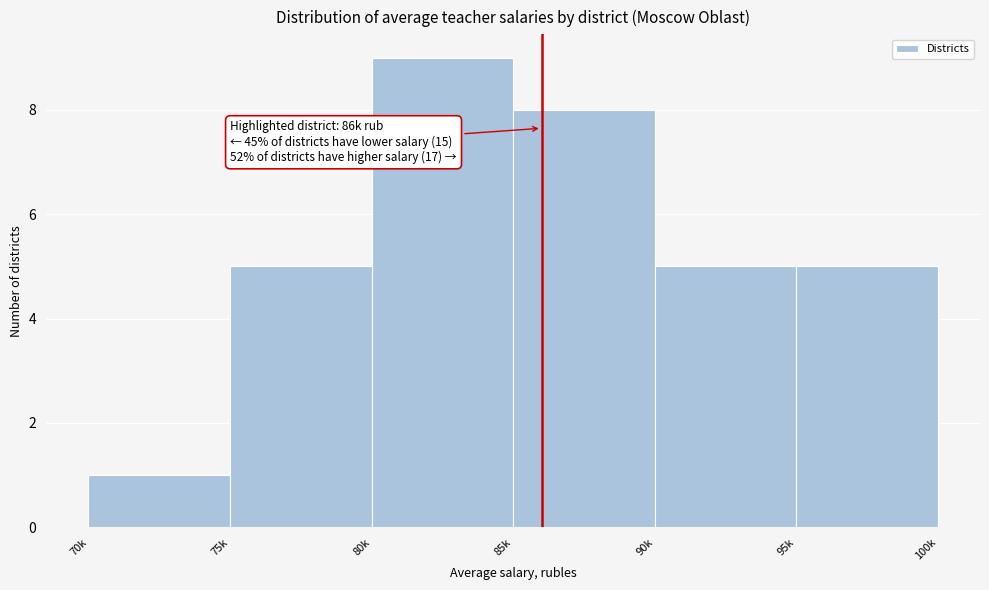

Reading left to right, list all the values displayed in this chart.

70k=1	75k=5	80k=9	85k=8	90k=5	95k=5